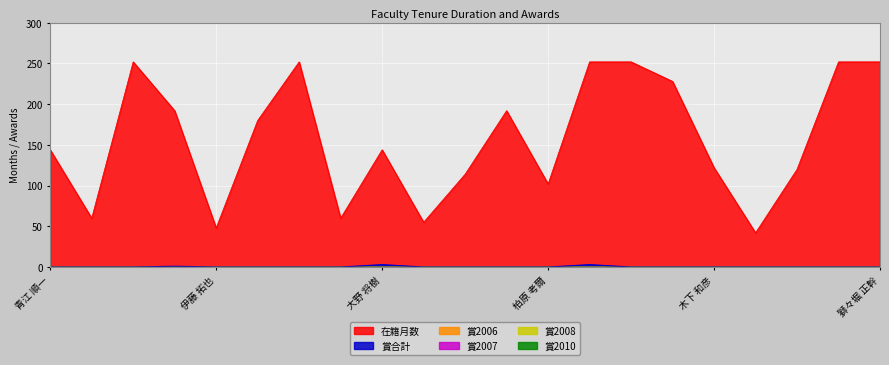

The 在籍月数 series shows 120 at 康 鑫. True or false?

True